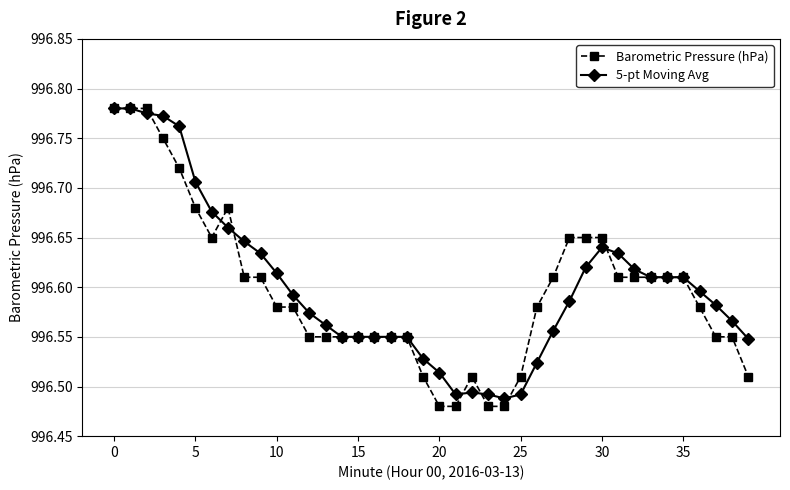

True or false: Barometric Pressure (hPa) has more than 1 interior local peaks.

True